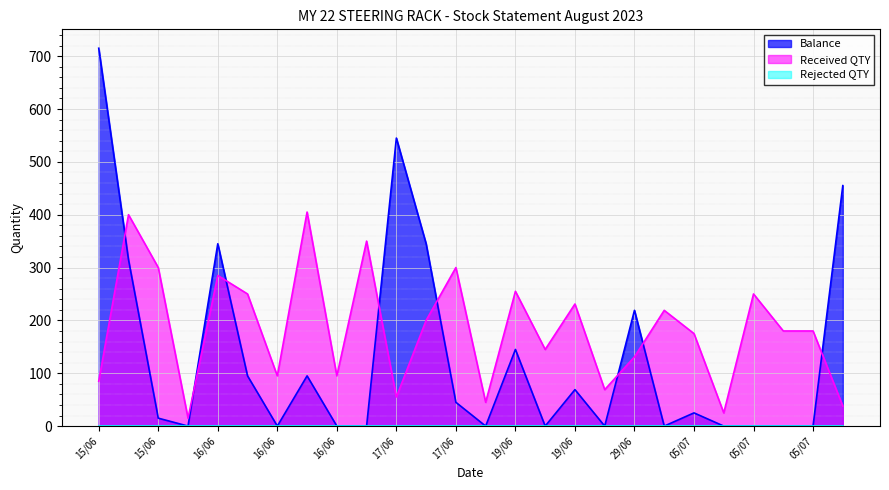

What is the average value of the Received QTY series?

184